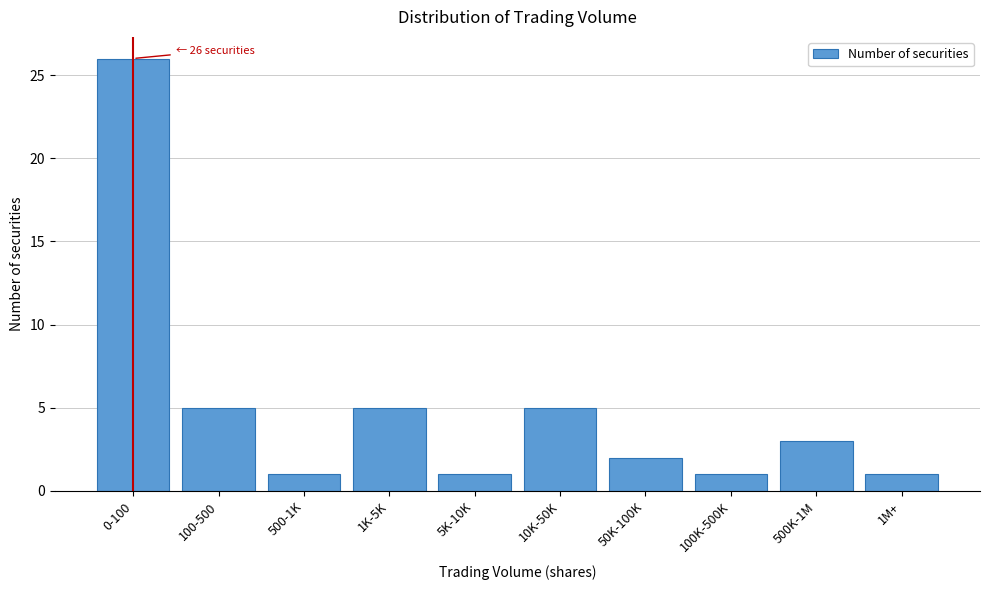

Reading left to right, what are all the values shown in this chart?

26	5	1	5	1	5	2	1	3	1